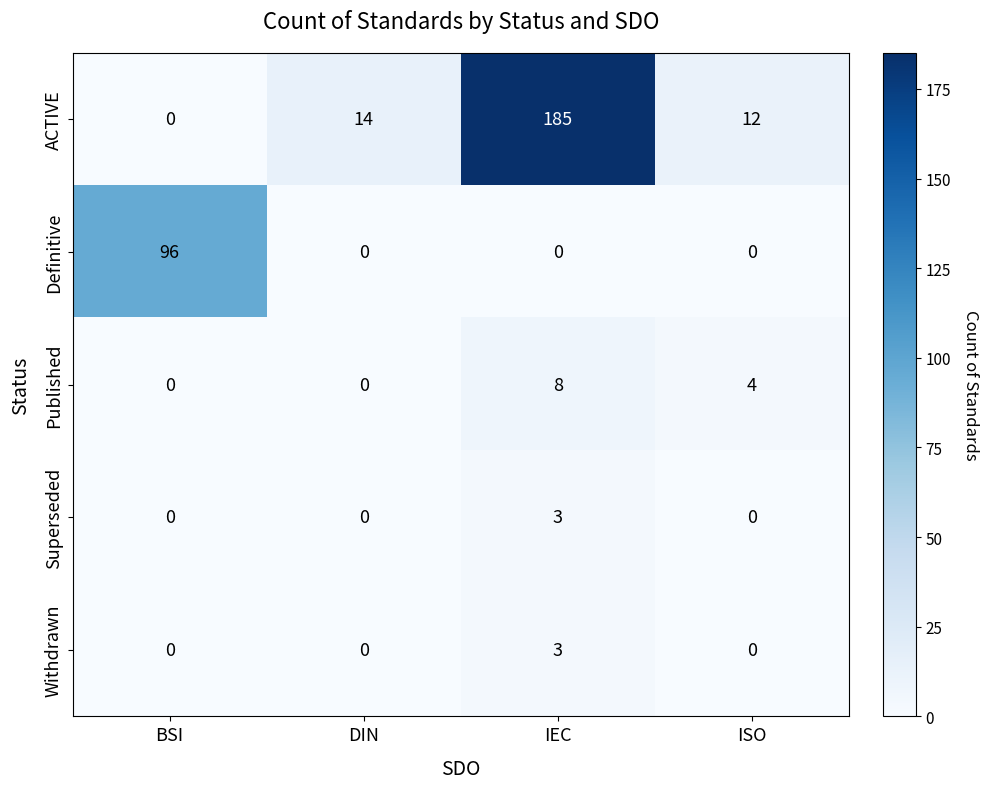

At which label does Published reach its peak?

IEC